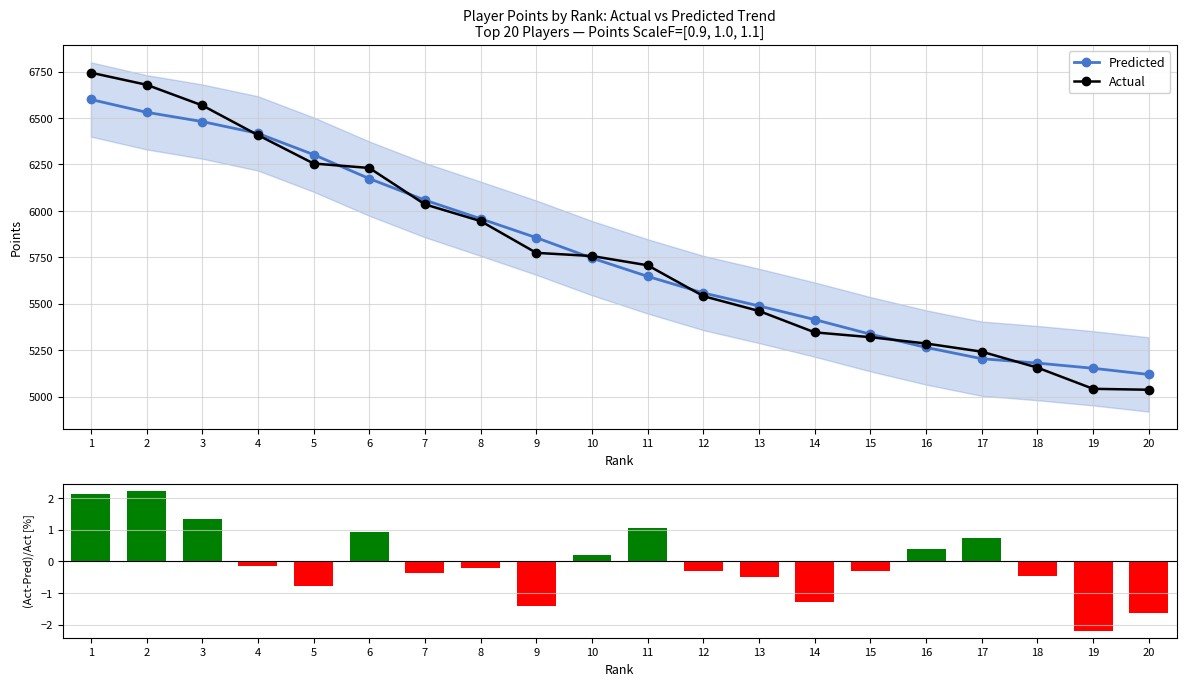

Rank the series at 17 from lowest to highest value.

(Actual-Pred)/Actual [%], Predicted, Actual